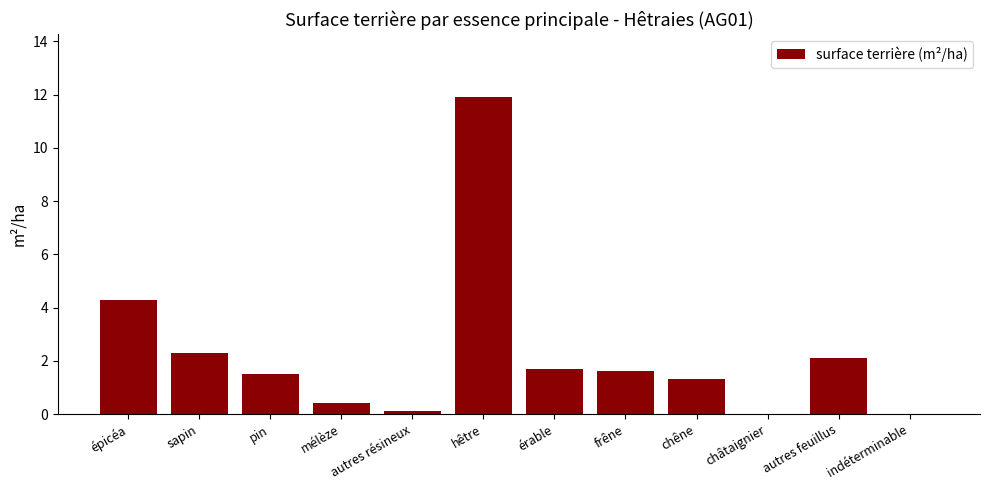

Which label corresponds to the largest value in the chart?

hêtre